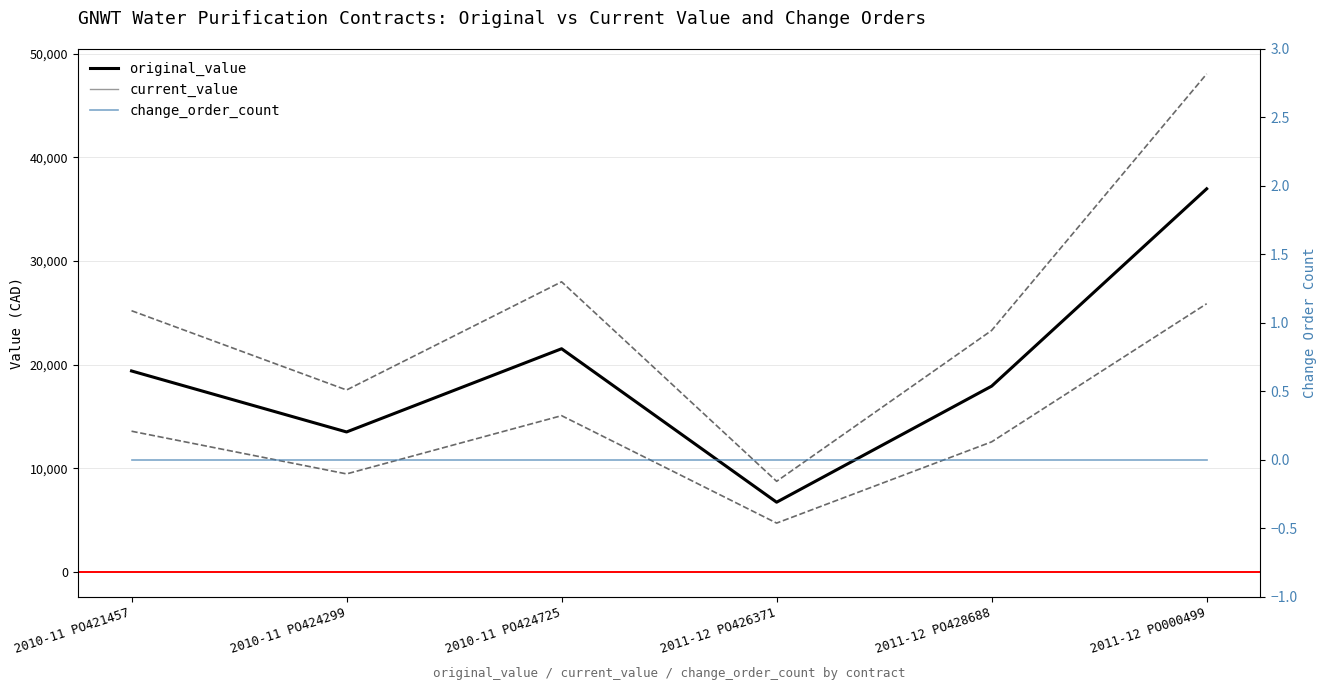

Which series has the largest total across all categories?

original_value